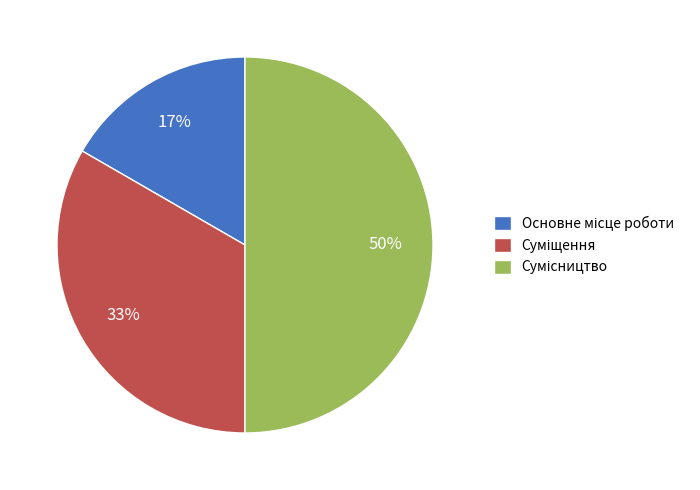

To the nearest percent, what is the difference between the largest and smallest slice percentages?

33%